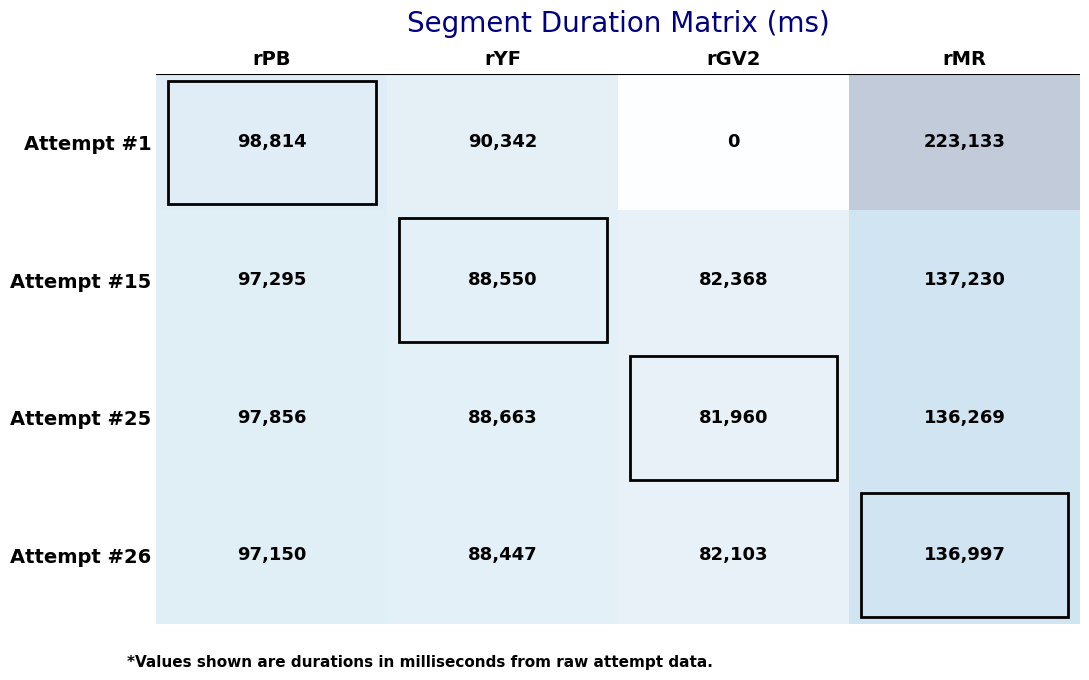

Count the number of data series in this chart.

4